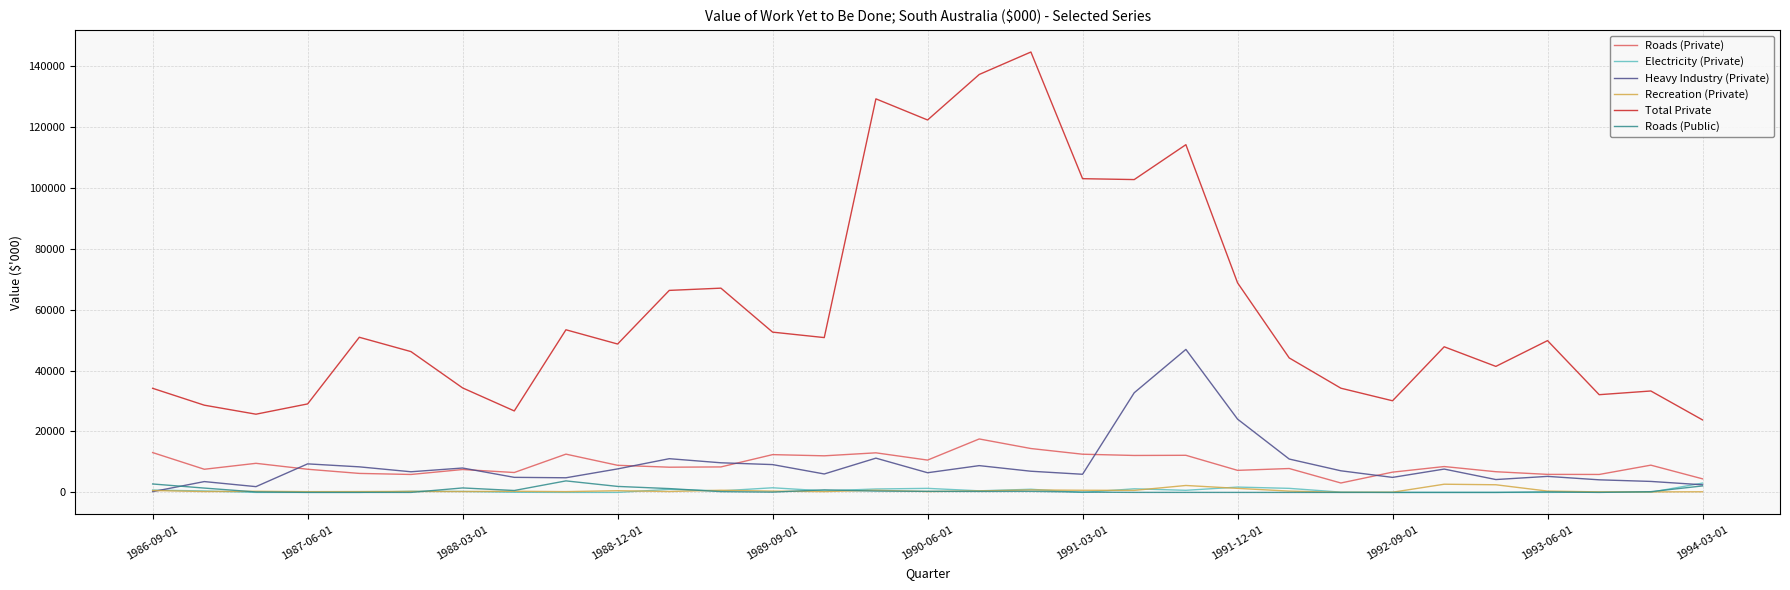

What is the maximum value shown in the chart?

144529